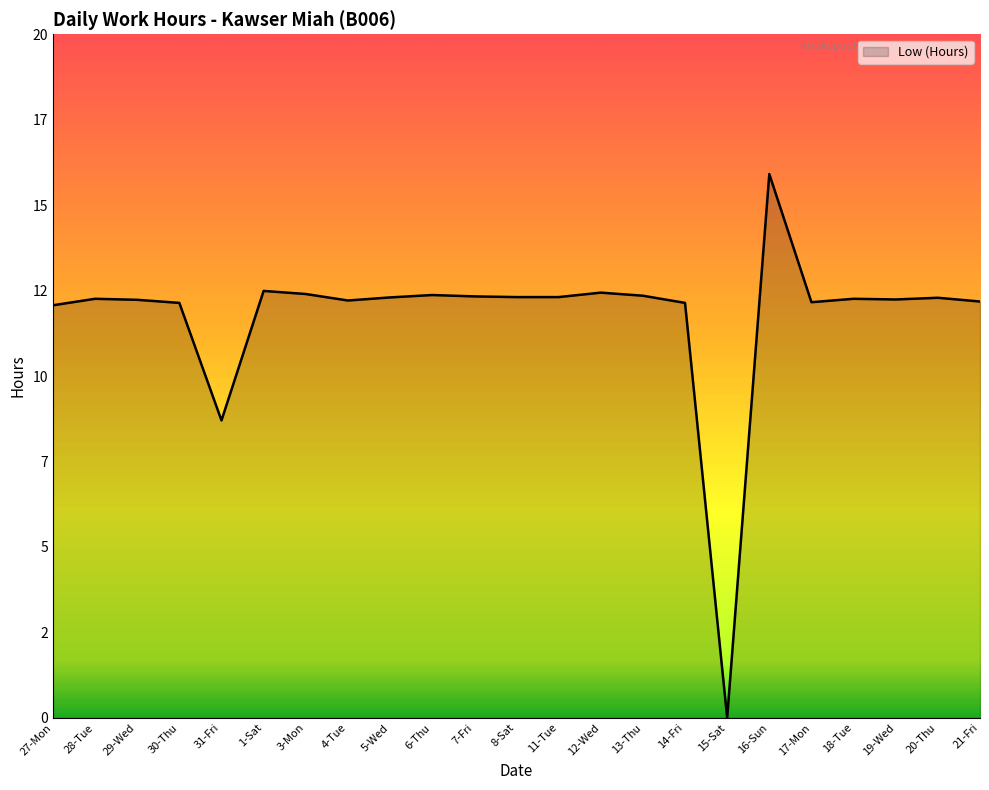

What is the value of the 19th point from the left?

12.2